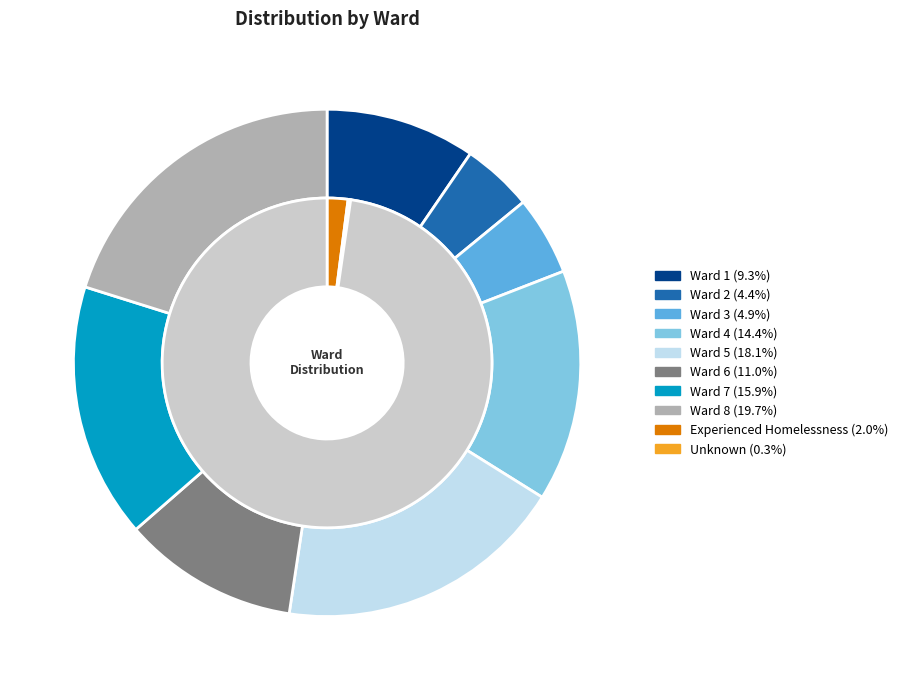

Does any single category account for the majority?

No